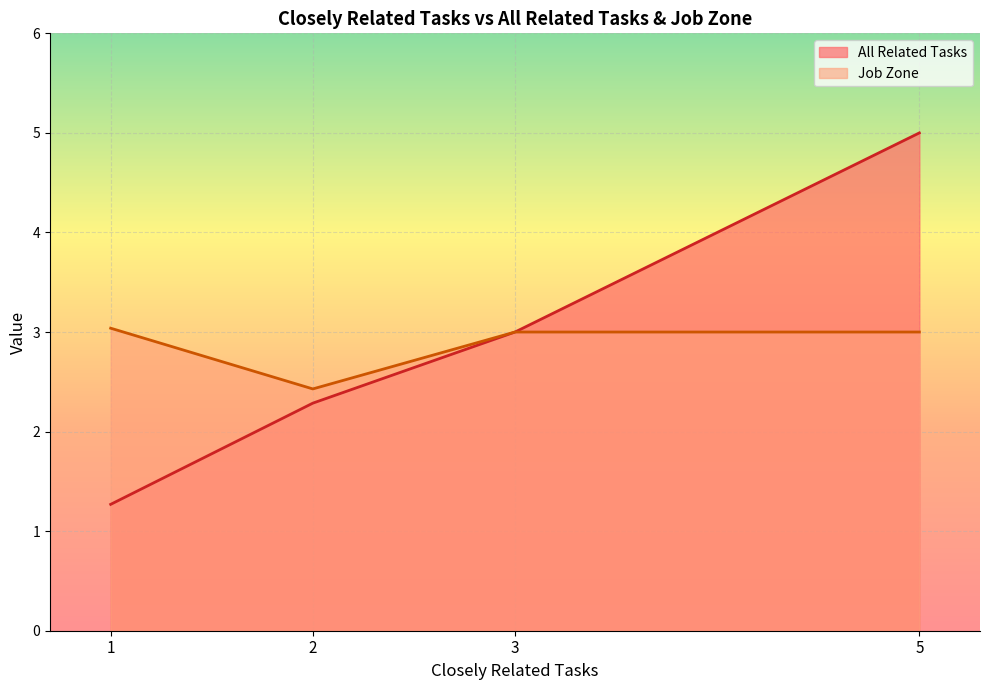

True or false: Job Zone has a value of 2 at 35.

False